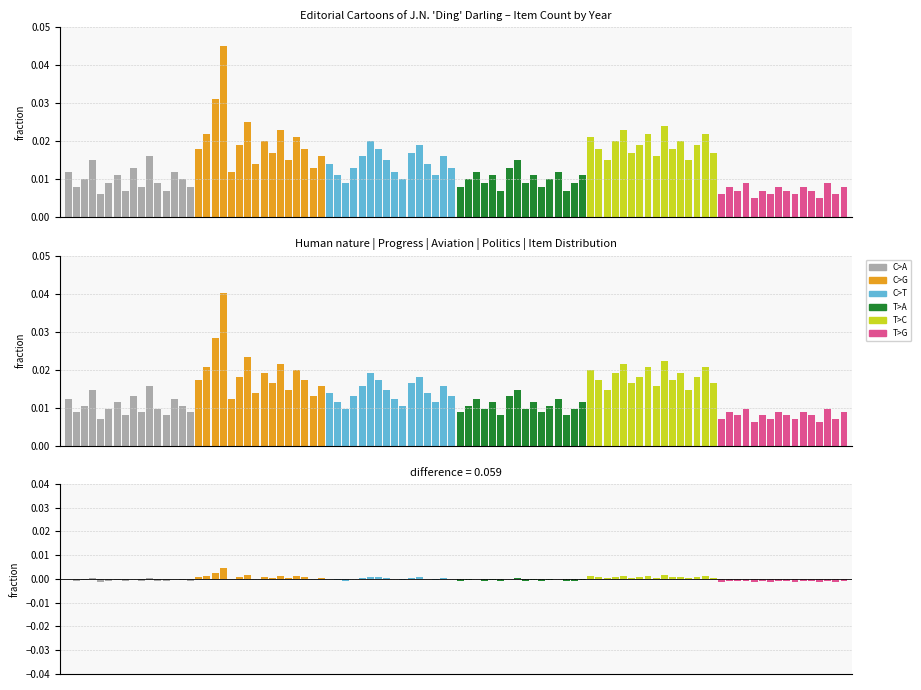

How many bars are there in each group?

6